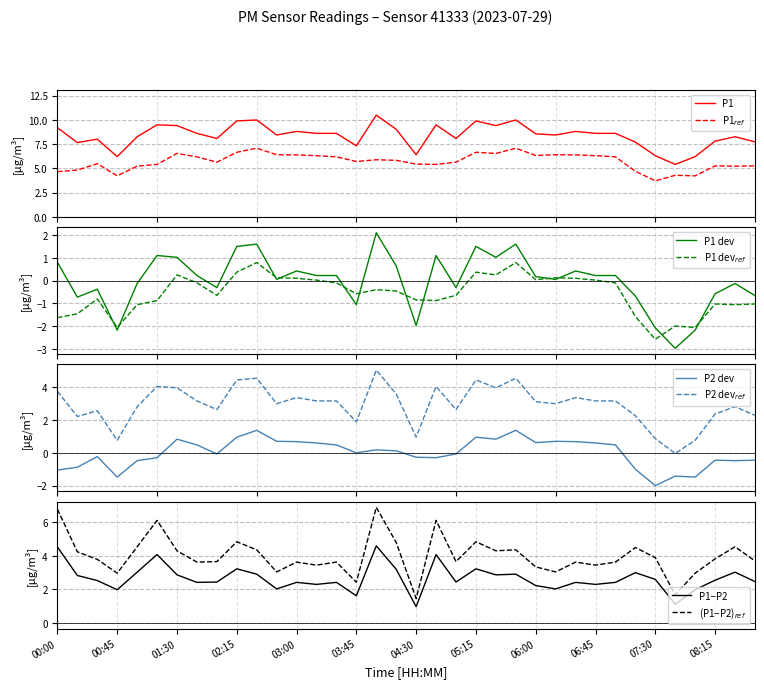

The P2 series shows -0.0 at 07:00. True or false?

False